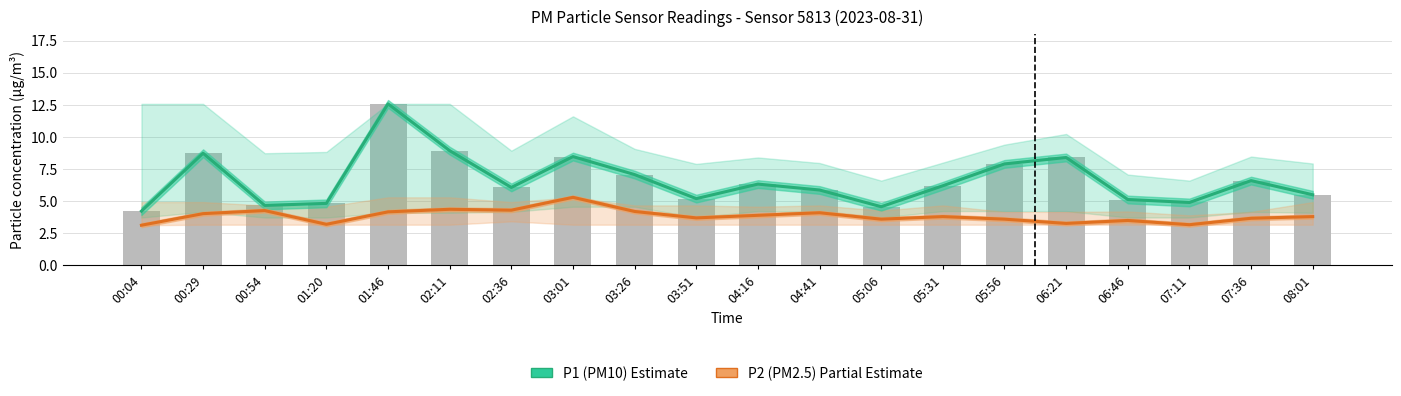

Which series changed the most between 01:20 and 04:41?

P1 (PM10)